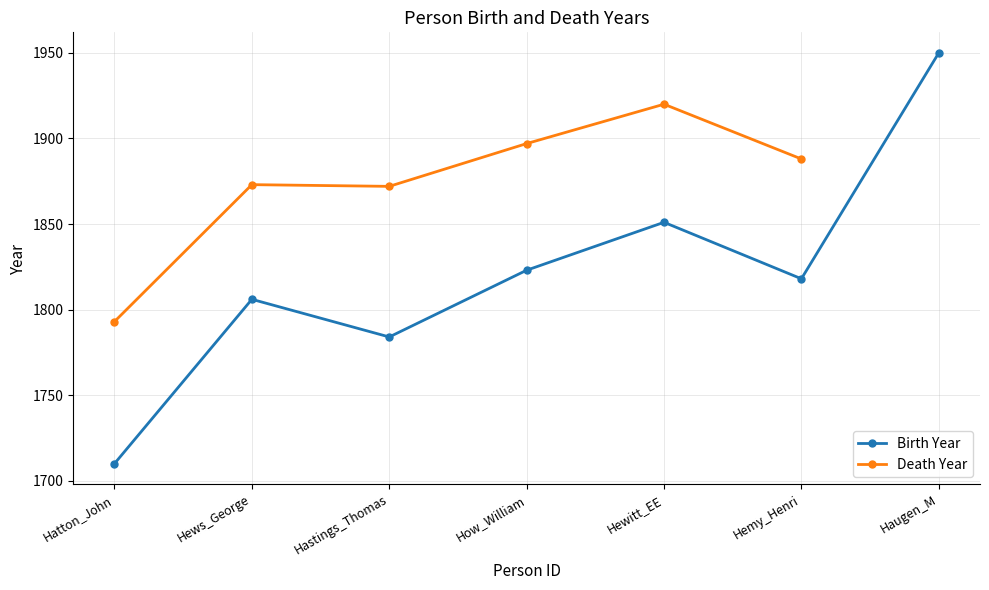

List the labels in order of value, smallest first.

Hatton_John, Hastings_Thomas, Hews_George, Hemy_Henri, How_William, Hewitt_EE, Haugen_M